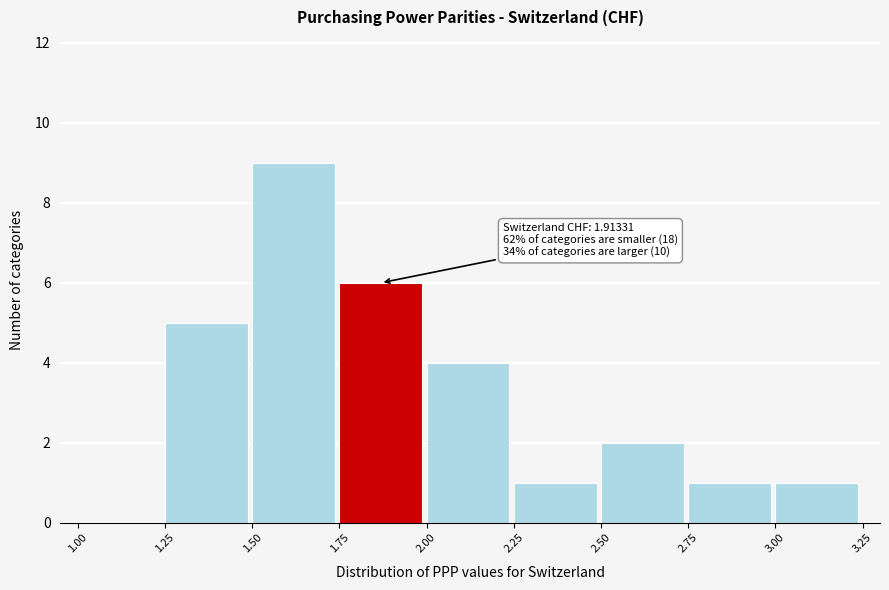

Over which range of the x-axis is the bar tallest?

1.50 to 1.75